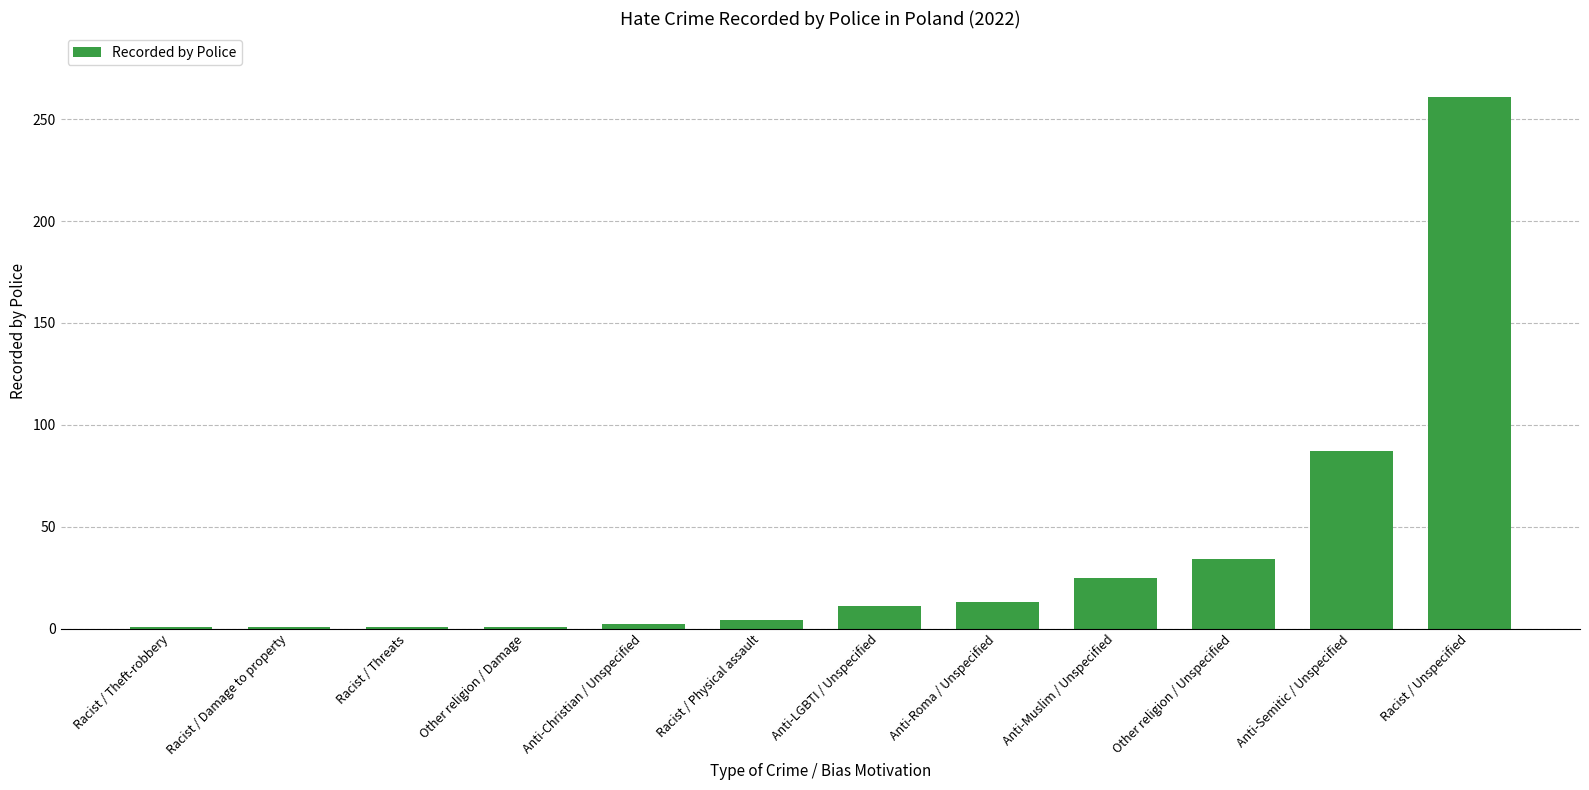

The chart shows a value of 11 at Anti-LGBTI / Unspecified. True or false?

True